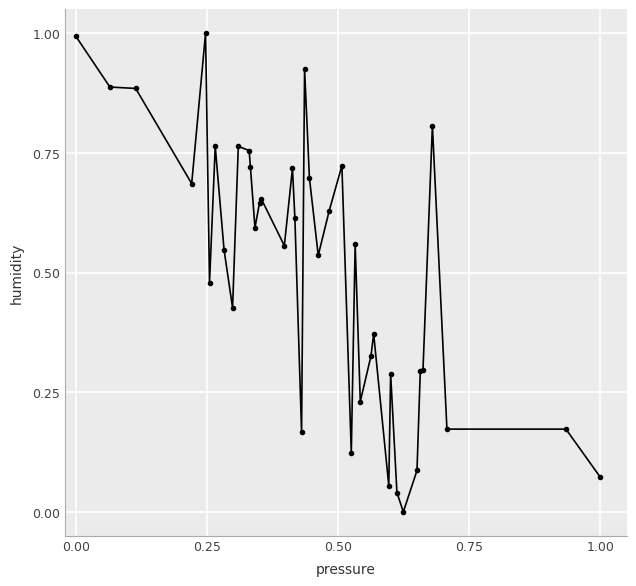

What is the maximum value shown in the chart?

1.0